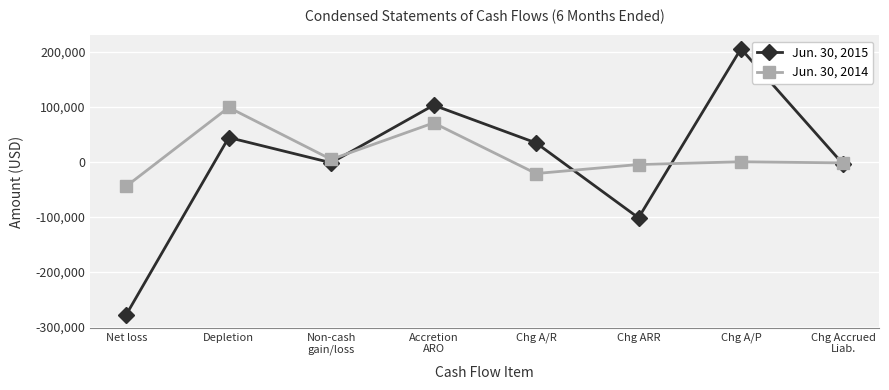

Count the number of categories in the chart.

8